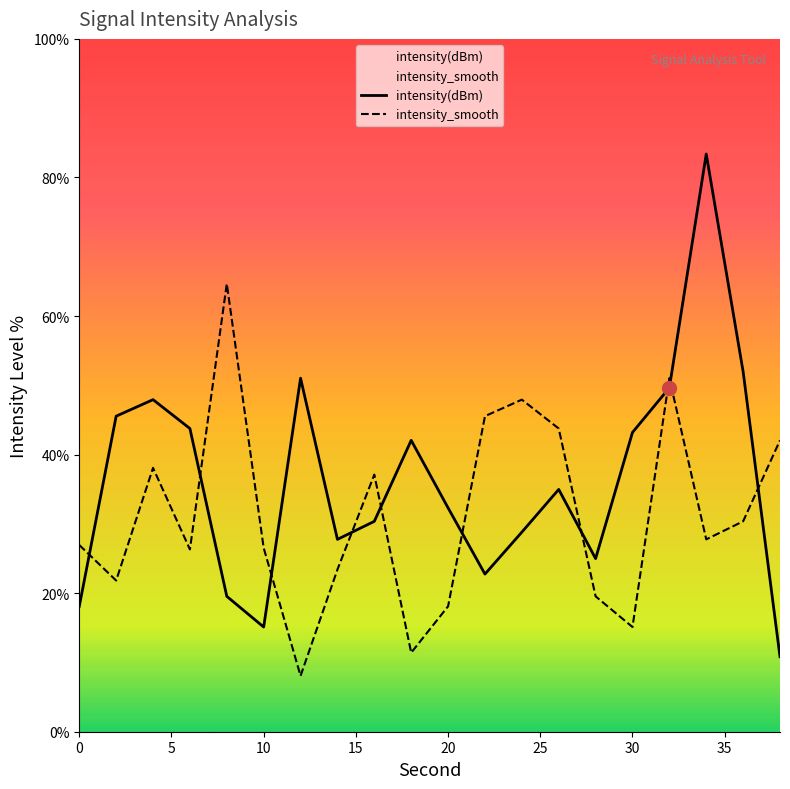

The intensity_smooth series shows 25.5 at 20. True or false?

False